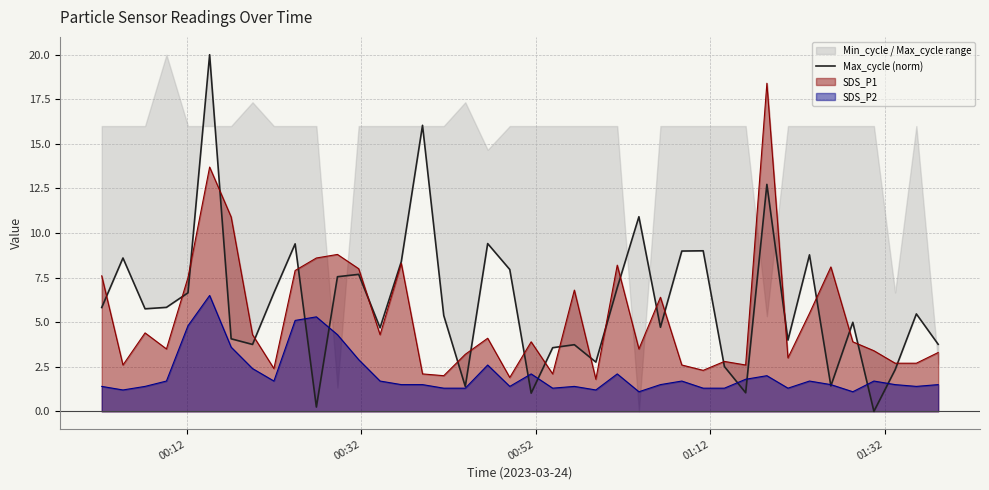

How many lines are shown in the chart?

1